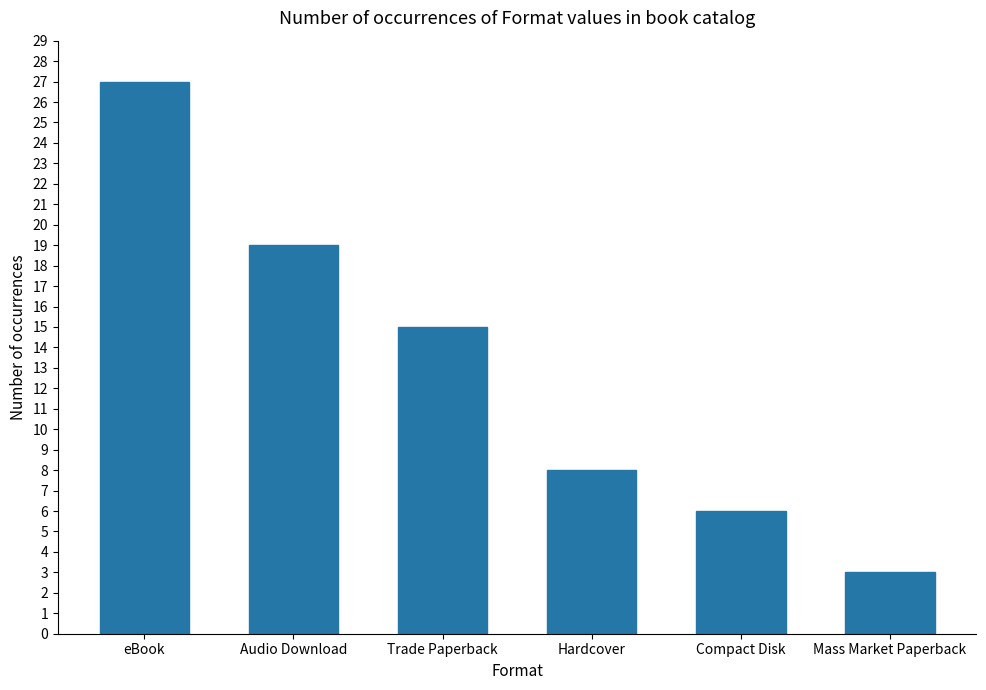

Read the value at Audio Download, to the nearest 5.

20